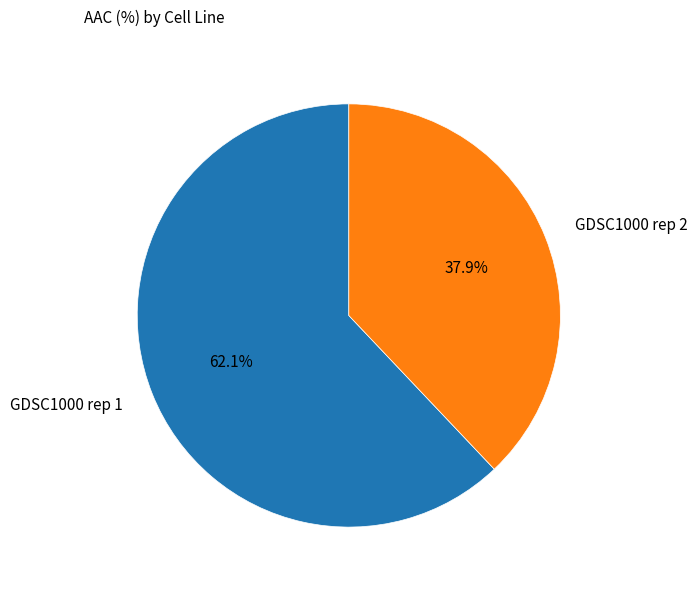

Which category has the biggest portion of the pie?

GDSC1000 rep 1